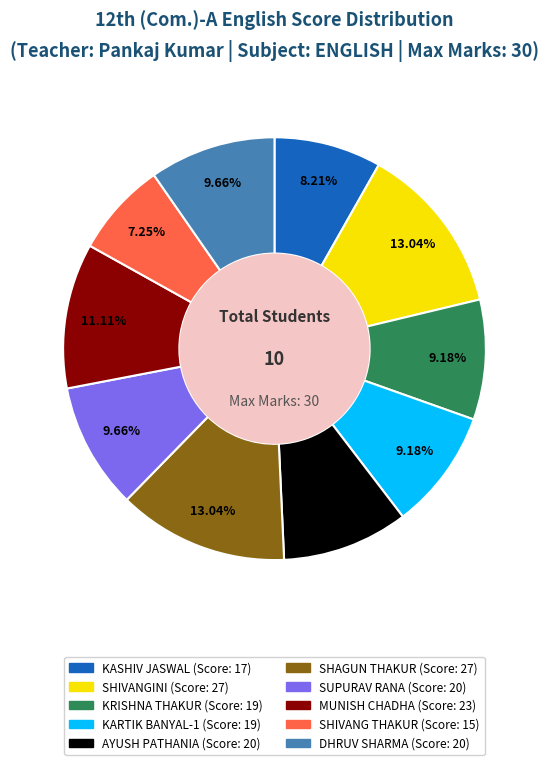

How many slices are in this pie chart?

10